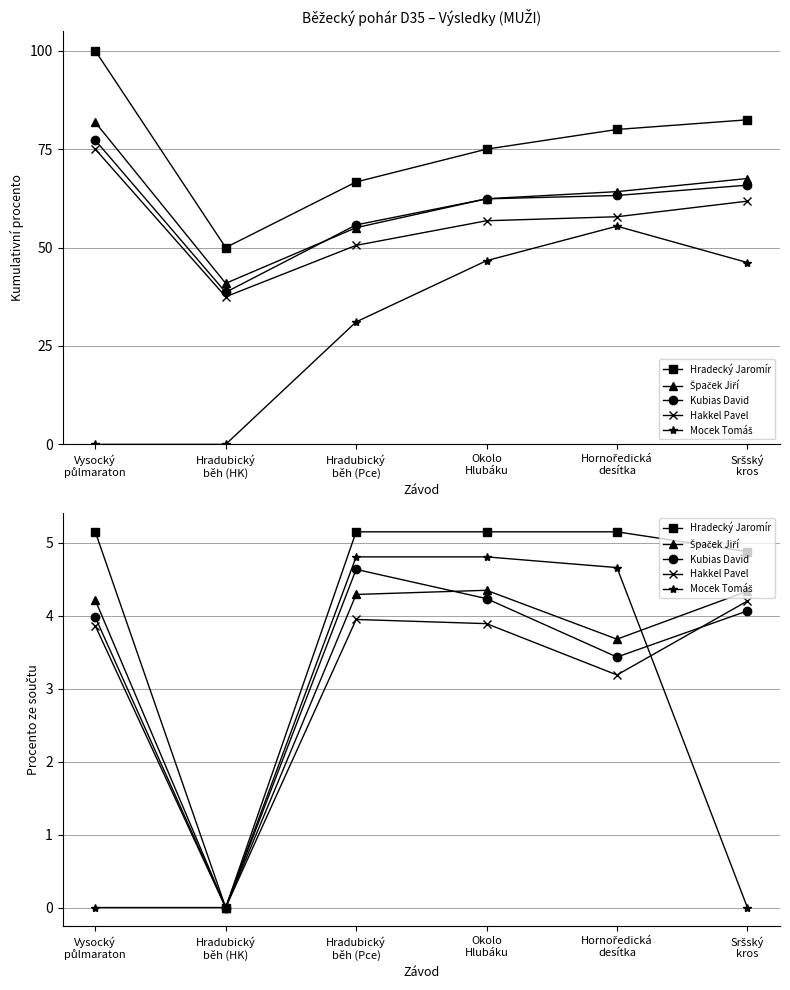

What is the sum of the Hakkel Pavel values at Hradubický
běh (Pce) and Sršský
kros?

8.1